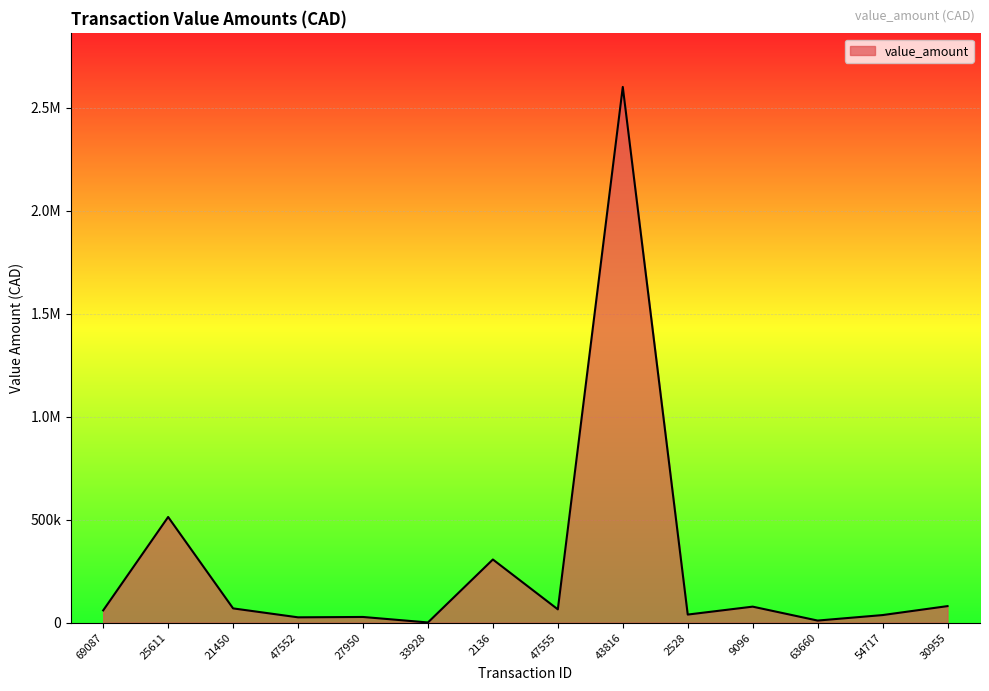

True or false: the data shows 619.9 at 33928.

False